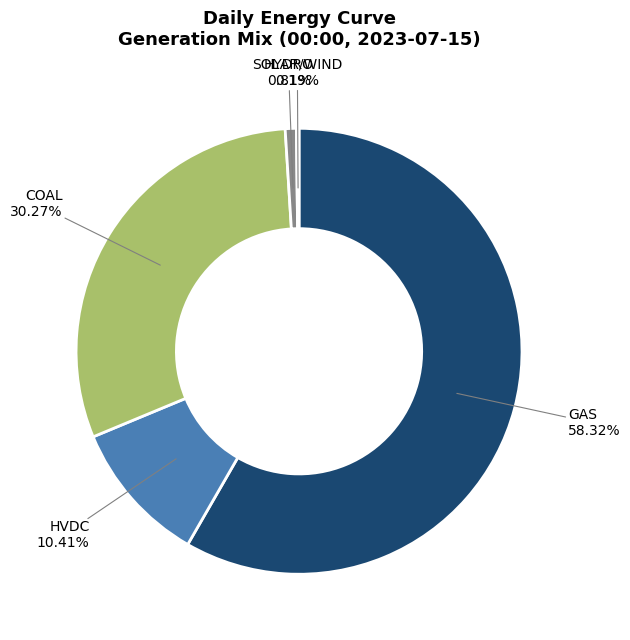

Which category has the smallest portion of the pie?

SOLAR